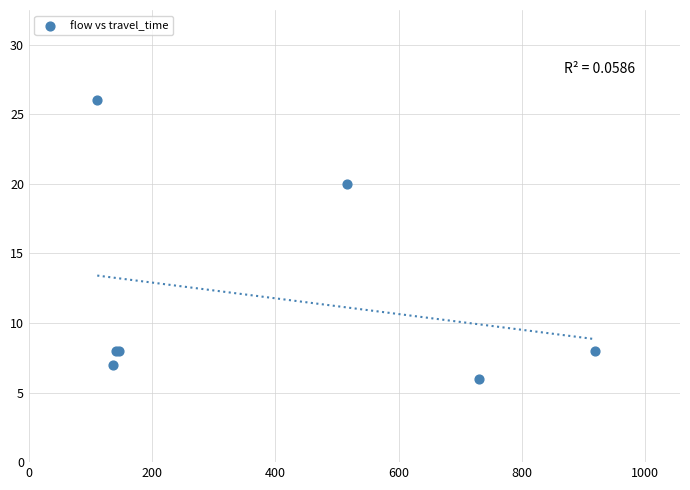

What Y value in the scatter plot is closest to 16?

20